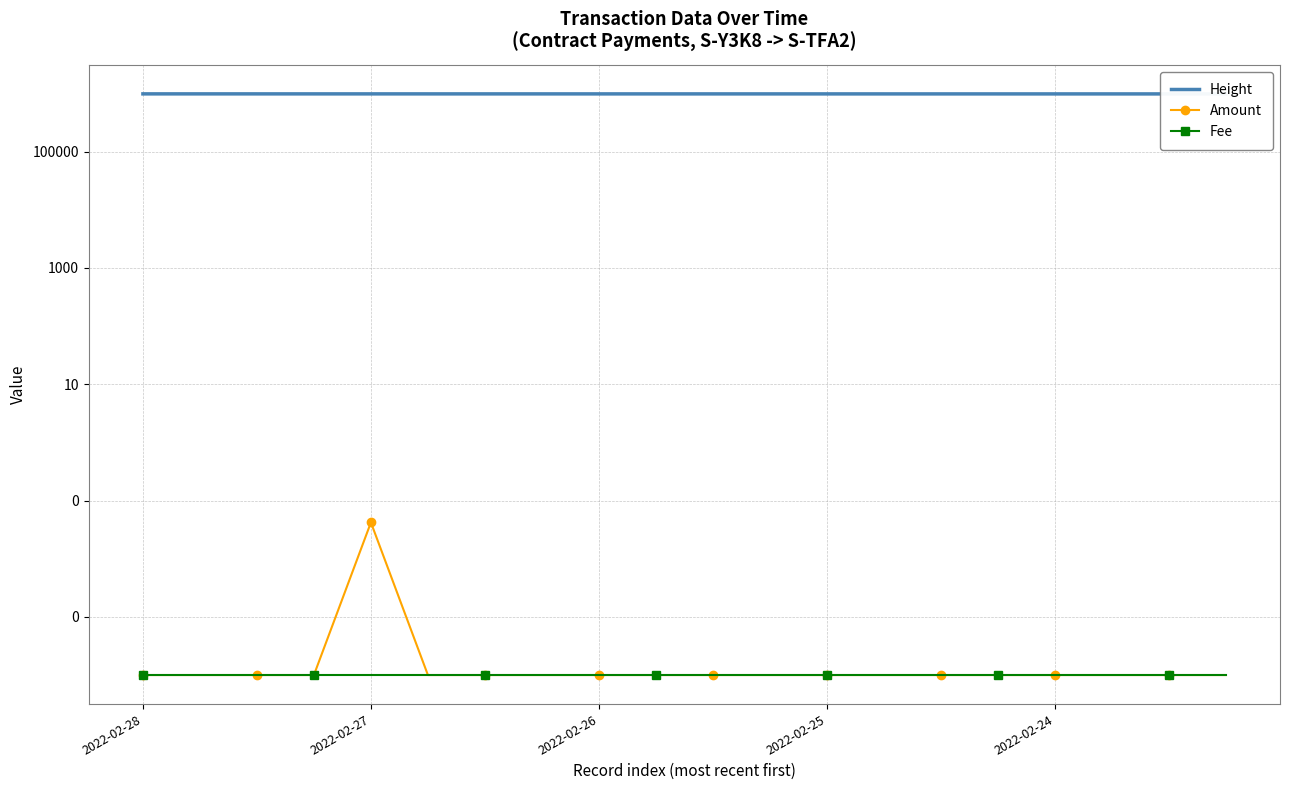

True or false: Height and Fee cross at least once.

False